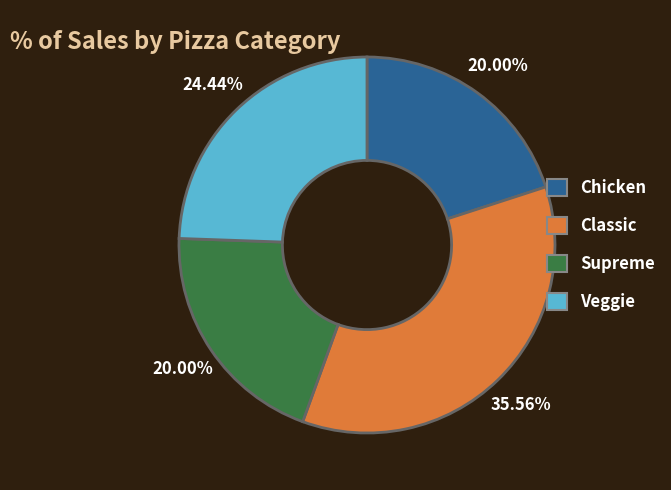

Is there any slice that represents more than half of the pie?

No